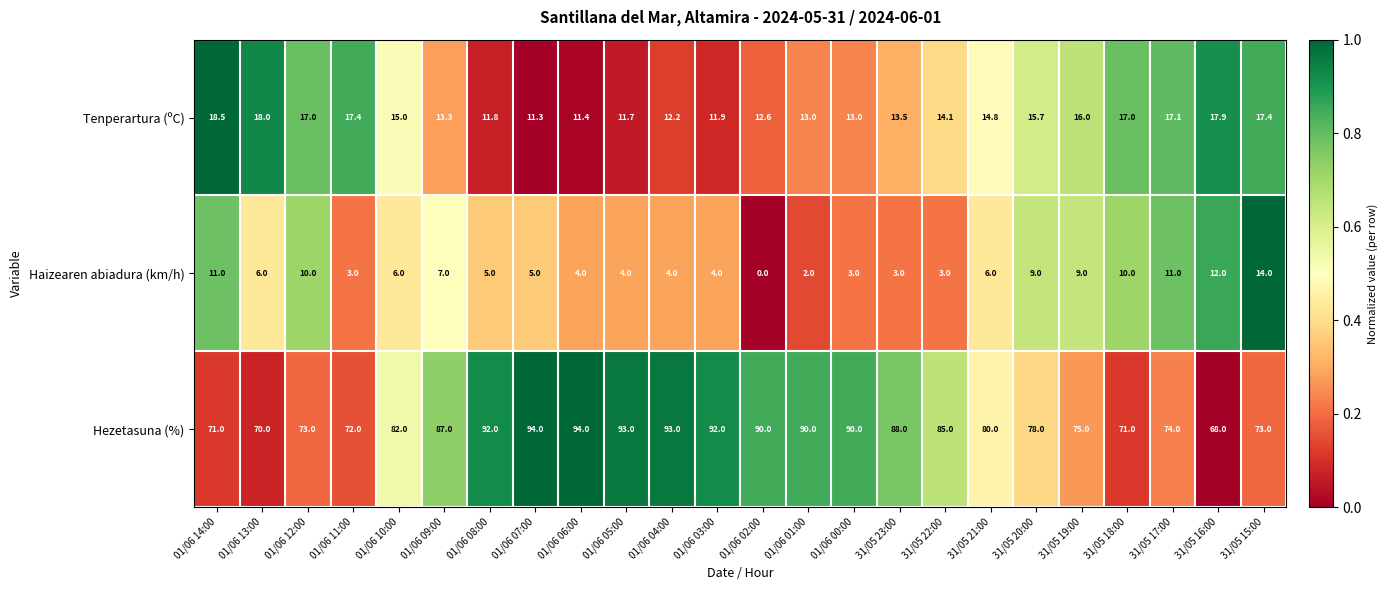

Which series changed the most between 01/06 11:00 and 01/06 03:00?

Hezetasuna (%)